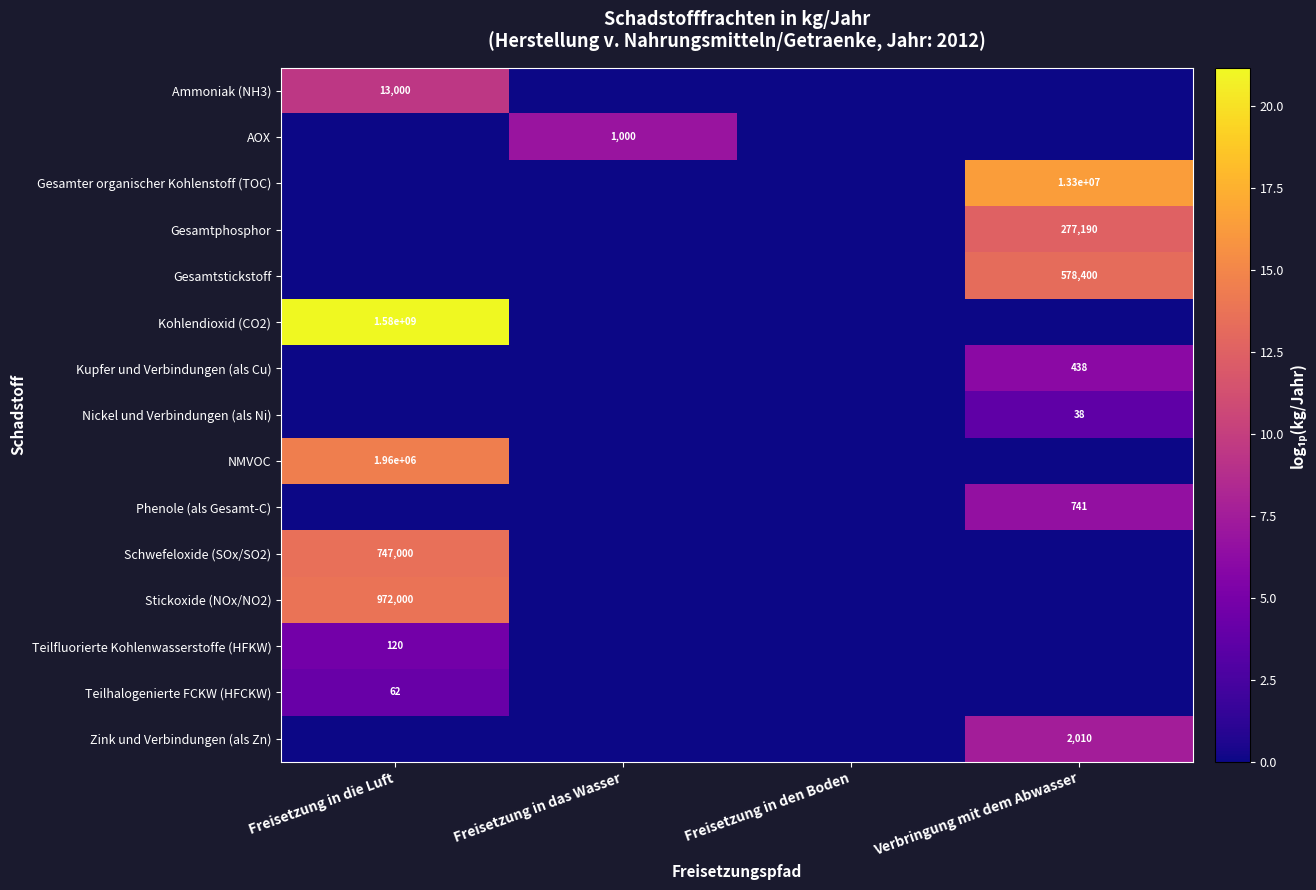

The Nickel und Verbindungen (als Ni) series shows 67 at Verbringung mit dem Abwasser. True or false?

False